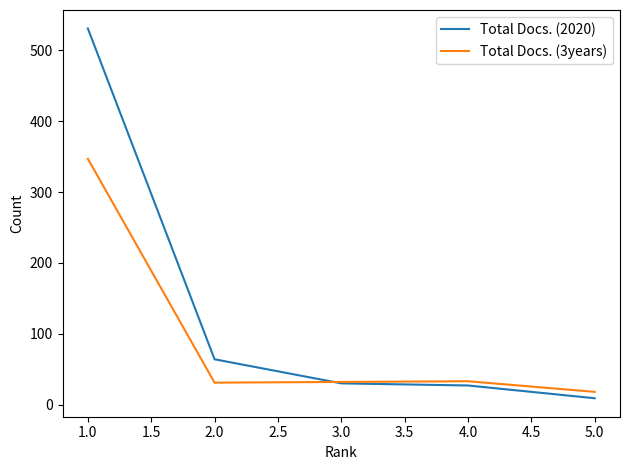

How many values in the Total Docs. (2020) series exceed 30?

2